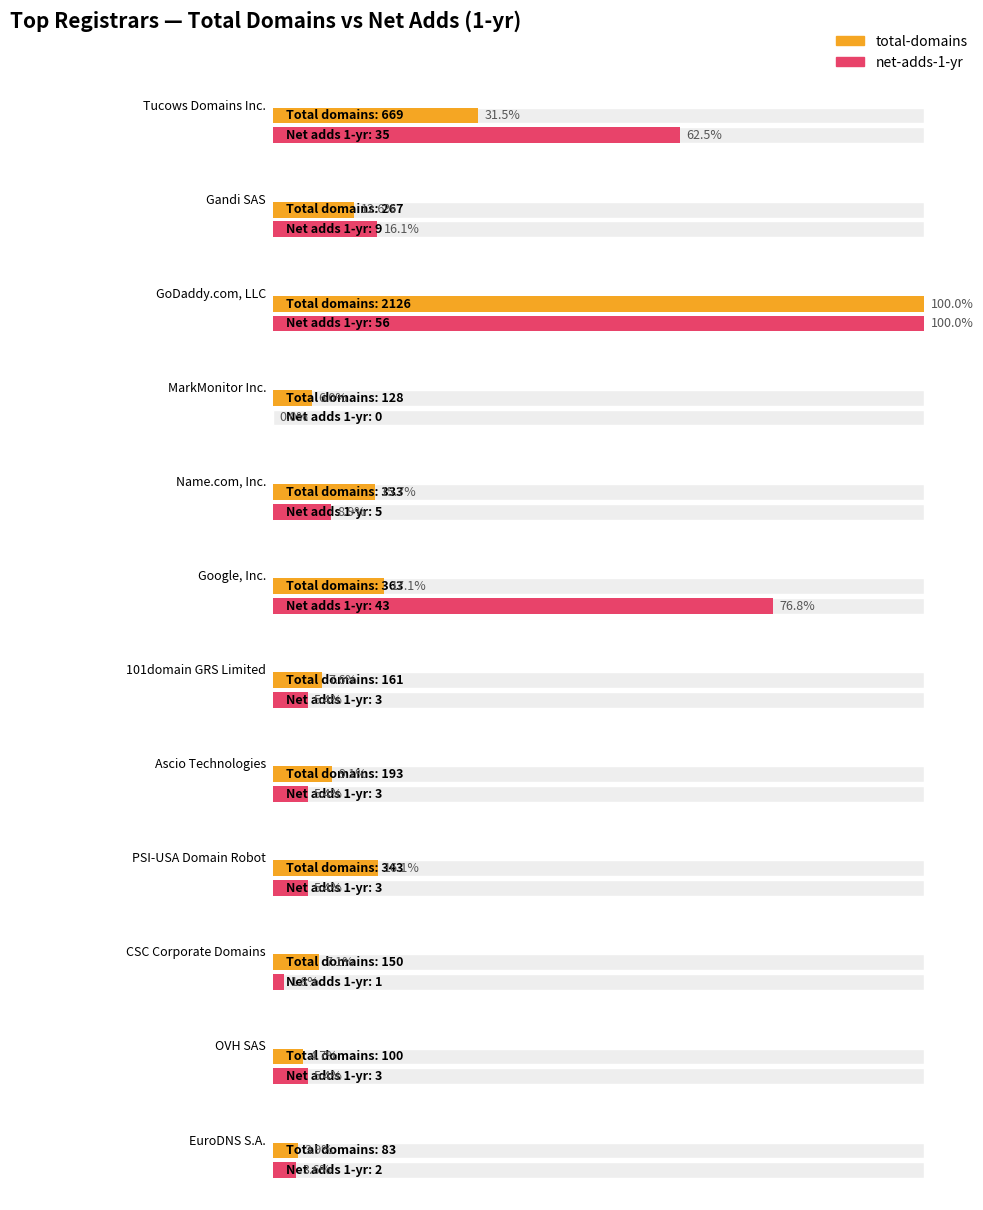

Reading right to left, list all the values displayed in this chart.

total-domains: EuroDNS S.A.=83	OVH SAS=100	CSC Corporate Domains=150	PSI-USA Domain Robot=343	Ascio Technologies=193	101domain GRS Limited=161	Google, Inc.=363	Name.com, Inc.=333	MarkMonitor Inc.=128	GoDaddy.com, LLC=2126	Gandi SAS=267	Tucows Domains Inc.=669
net-adds-1-yr: EuroDNS S.A.=2	OVH SAS=3	CSC Corporate Domains=1	PSI-USA Domain Robot=3	Ascio Technologies=3	101domain GRS Limited=3	Google, Inc.=43	Name.com, Inc.=5	MarkMonitor Inc.=0	GoDaddy.com, LLC=56	Gandi SAS=9	Tucows Domains Inc.=35